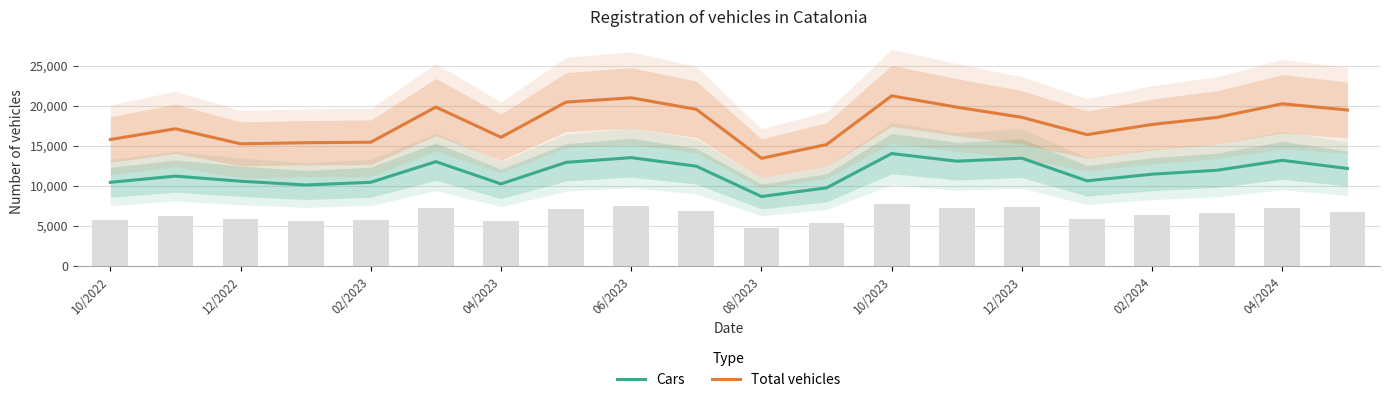

The Cars series shows 13493 at 06/2023. True or false?

True